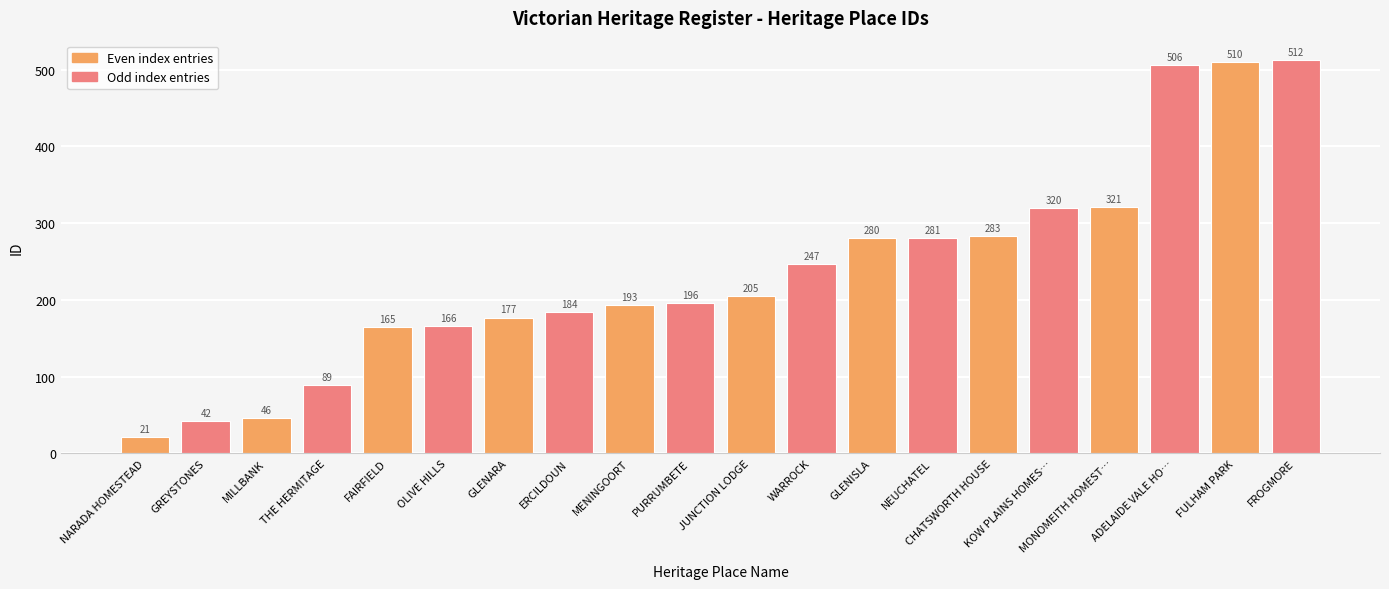

List the labels in order of value, smallest first.

NARADA HOMESTEAD, GREYSTONES, MILLBANK, THE HERMITAGE, FAIRFIELD, OLIVE HILLS, GLENARA, ERCILDOUN, MENINGOORT, PURRUMBETE, JUNCTION LODGE, WARROCK, GLENISLA, NEUCHATEL, CHATSWORTH HOUSE, KOW PLAINS HOMES…, MONOMEITH HOMEST…, ADELAIDE VALE HO…, FULHAM PARK, FROGMORE